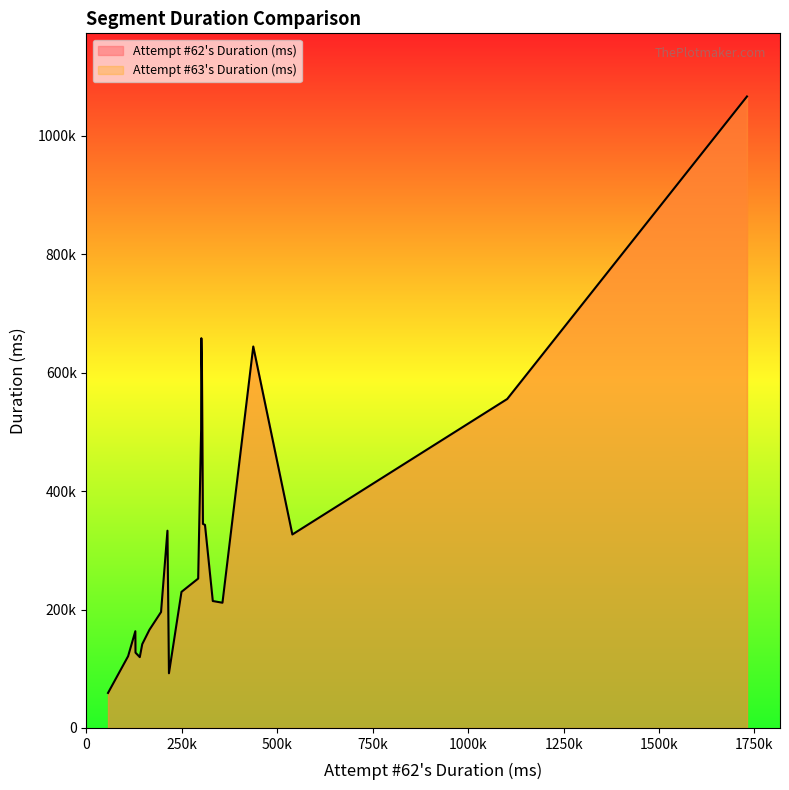

Does the chart display data point markers on the line(s)?

No